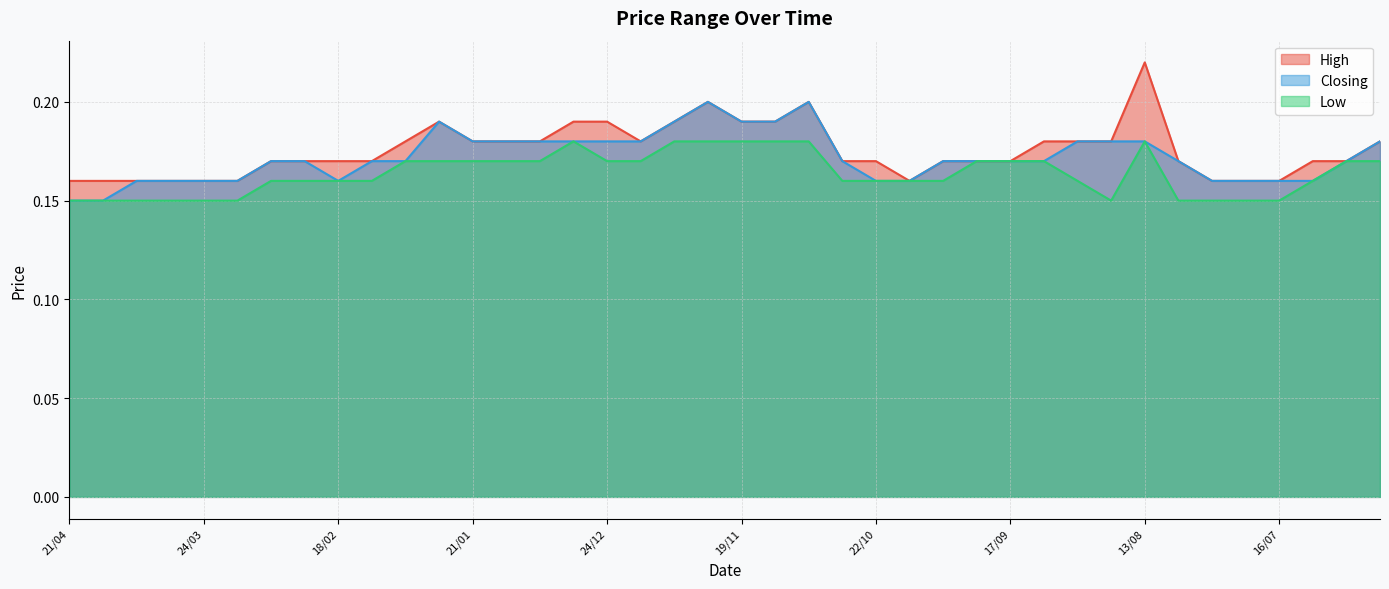

Rank the categories by Low value from highest to lowest.

31/12, 10/12, 26/11, 19/11, 12/11, 05/11, 13/08, 04/02, 28/01, 21/01, 14/01, 07/01, 24/12, 17/12, 24/09, 17/09, 10/09, 25/06, 18/06, 10/03, 25/02, 18/02, 11/02, 29/10, 22/10, 15/10, 08/10, 27/08, 09/07, 21/04, 14/04, 07/04, 31/03, 24/03, 17/03, 20/08, 06/08, 30/07, 23/07, 16/07